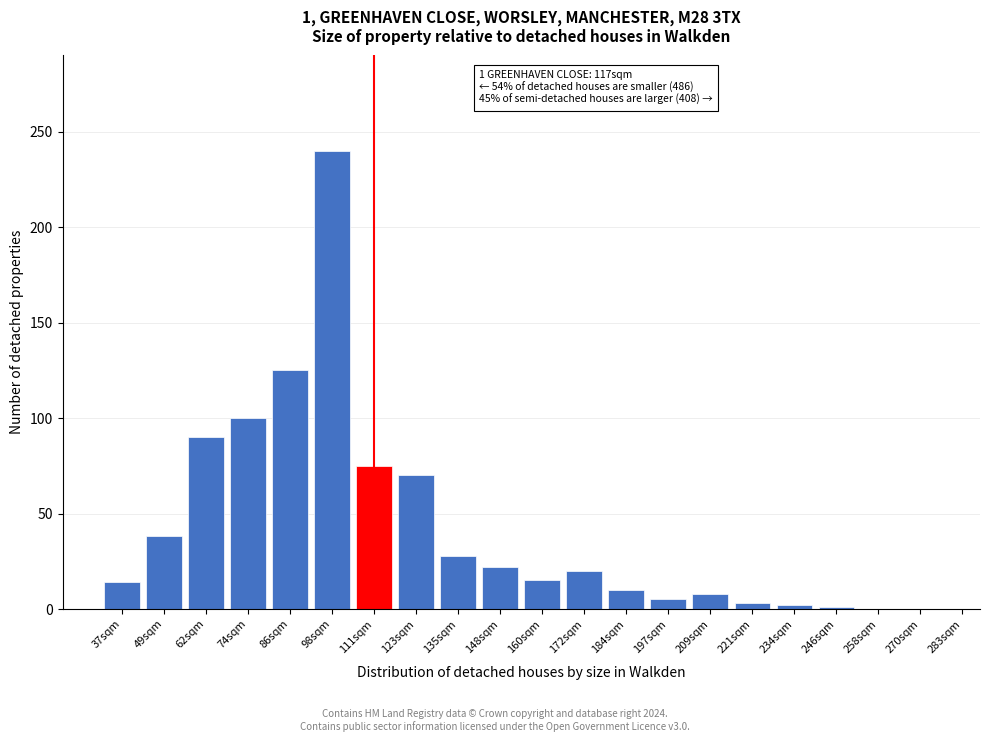

What value does the data have at 86sqm?

125